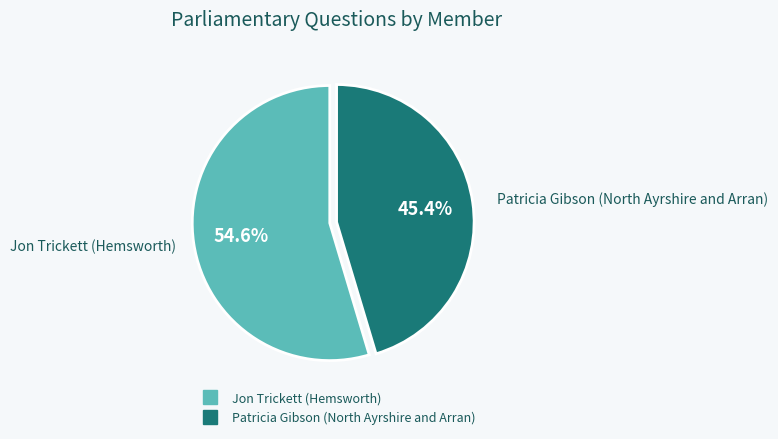

Which slice is the largest?

Jon Trickett (Hemsworth)